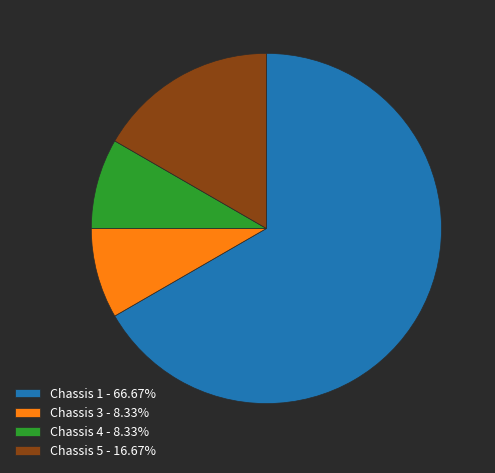

Is there any slice that represents more than half of the pie?

Yes